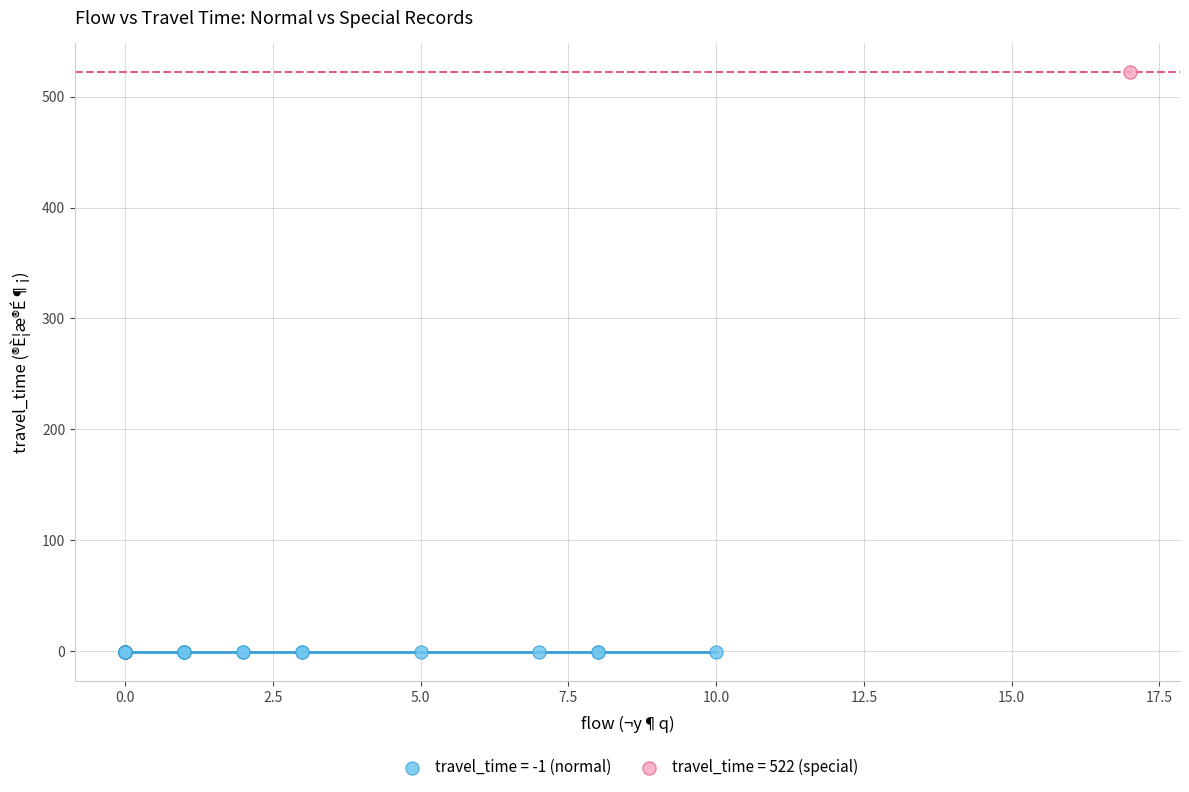

What are all the series names shown in the legend?

travel_time = -1 (normal), travel_time = 522 (special)